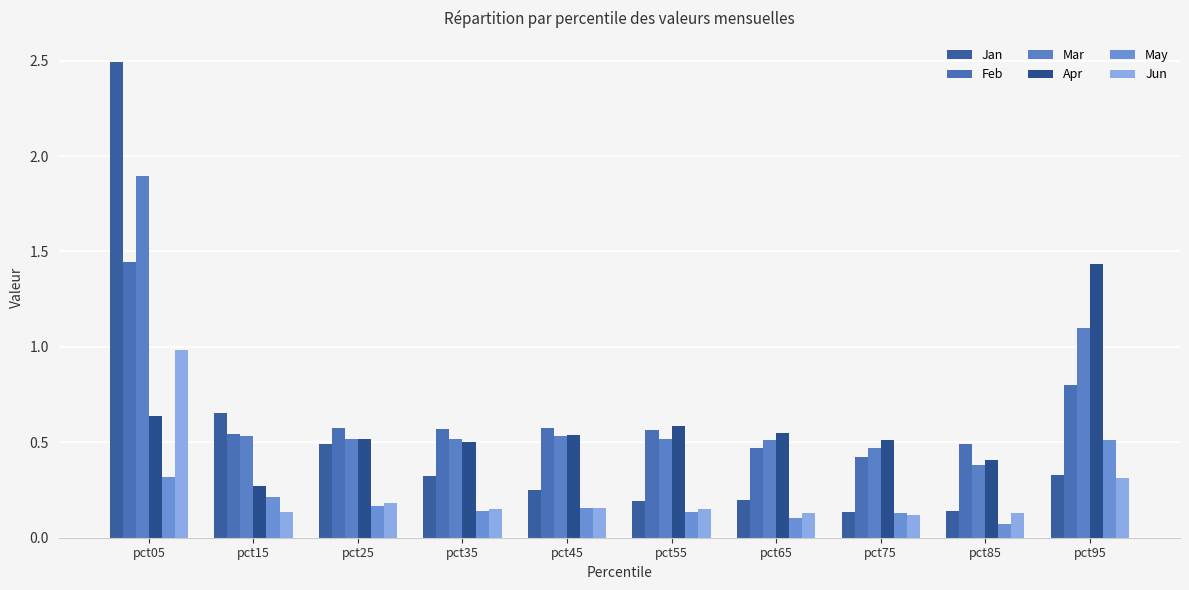

How many bars are there in total?

60